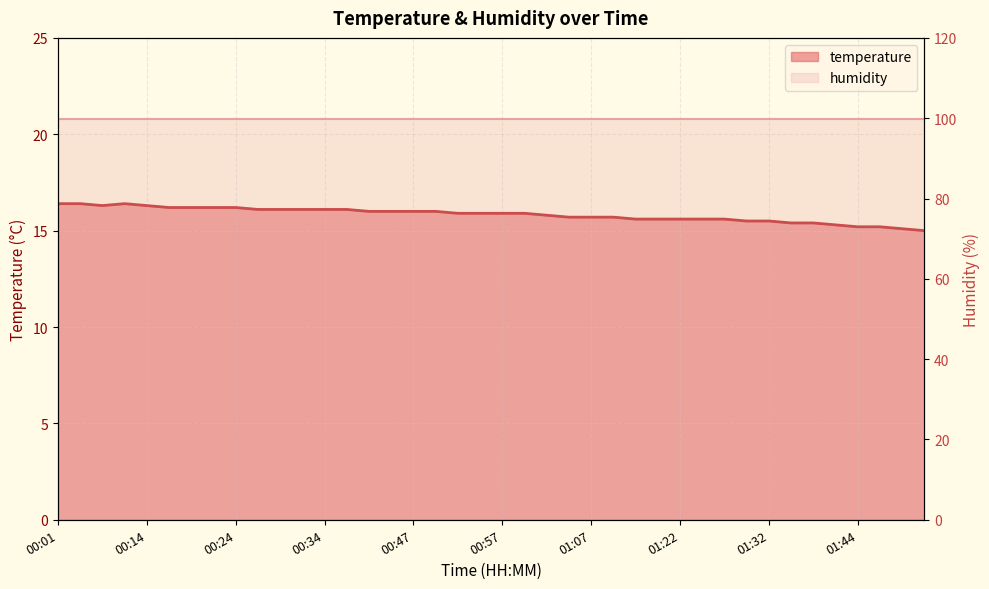

The chart shows a value of 16.3 at 00:14. True or false?

True